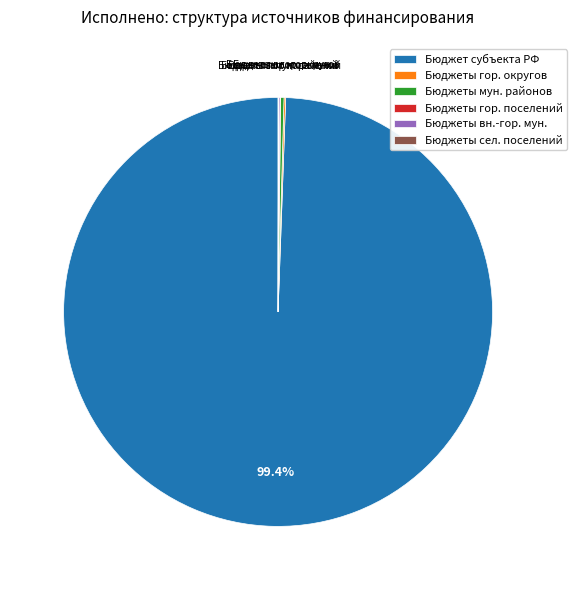

What is the largest slice in the pie chart?

Бюджет субъекта РФ